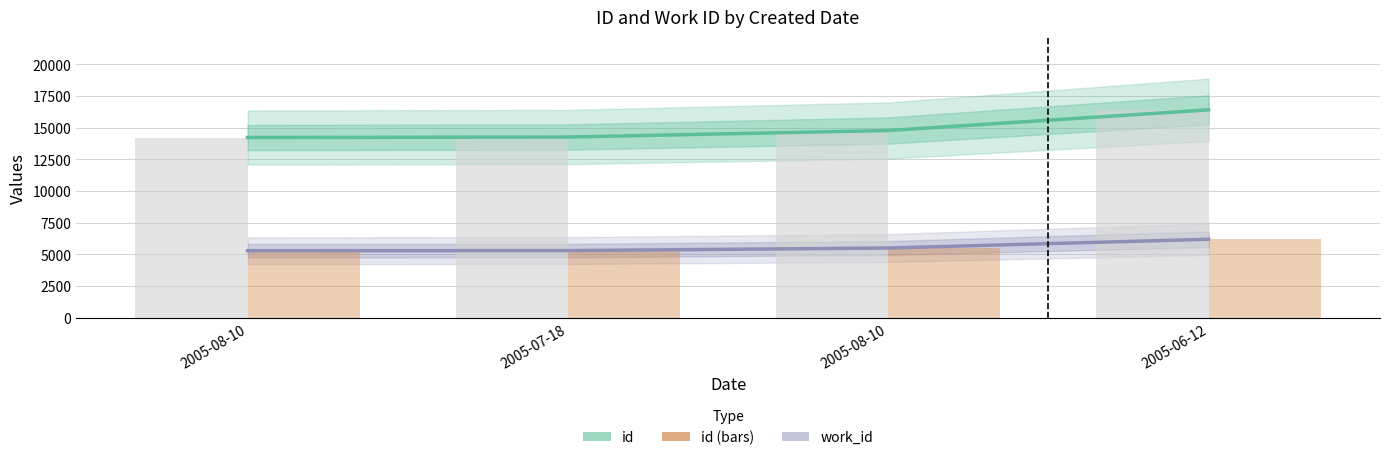

At how many categories does at least one series exceed 14341?

2